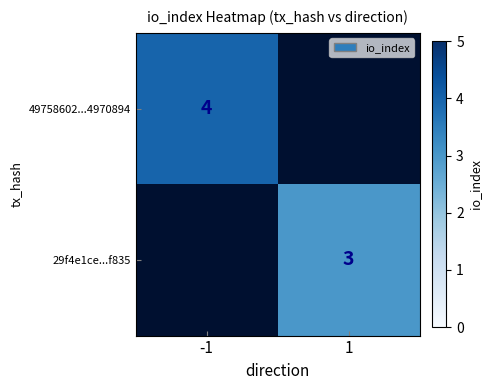

Is it true that 49758602...4970894 equals 4 at -1?

True